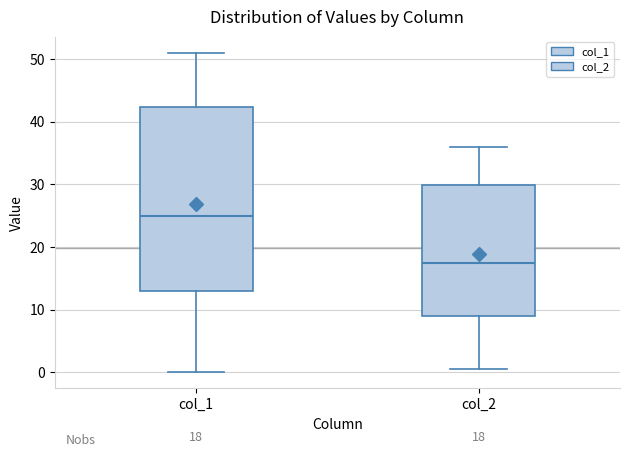

Comparing the boxes themselves (not the whiskers), which one is the tallest?

col_1